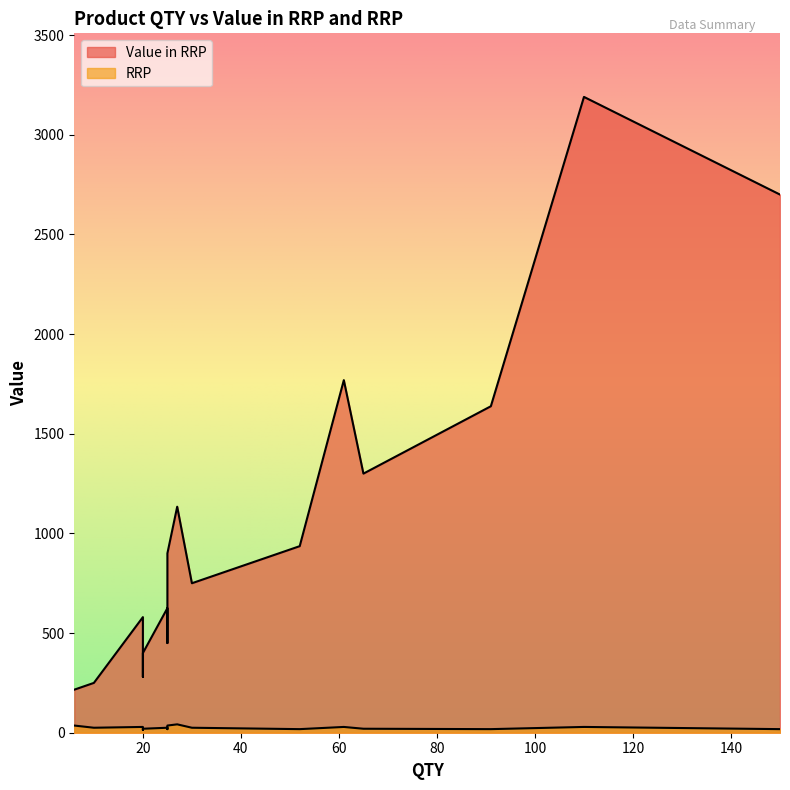

What are all the series names shown in the legend?

Value in RRP, RRP